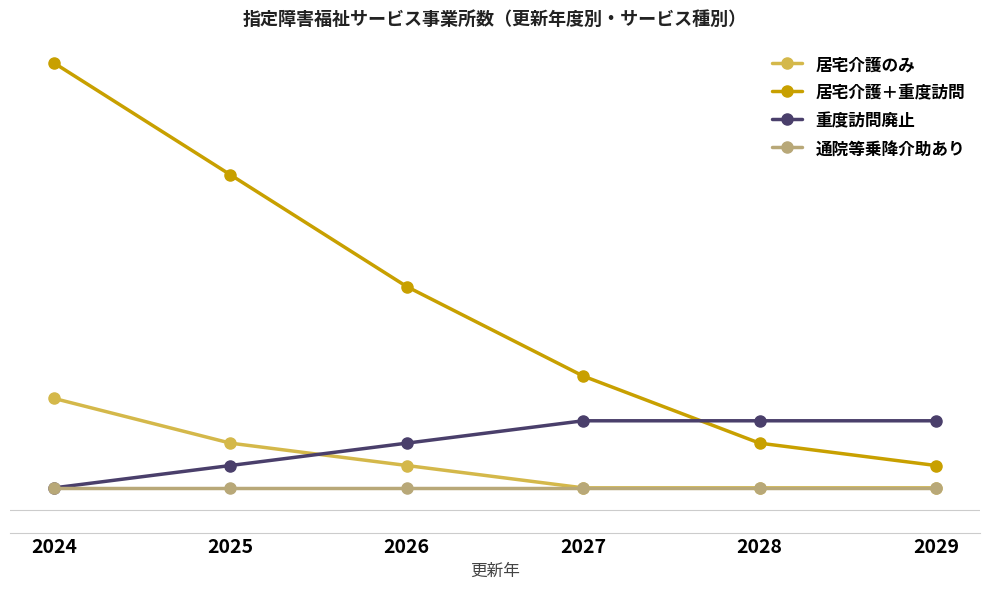

Rank the series at 2028 from lowest to highest value.

居宅介護のみ, 通院等乗降介助あり, 居宅介護＋重度訪問, 重度訪問廃止